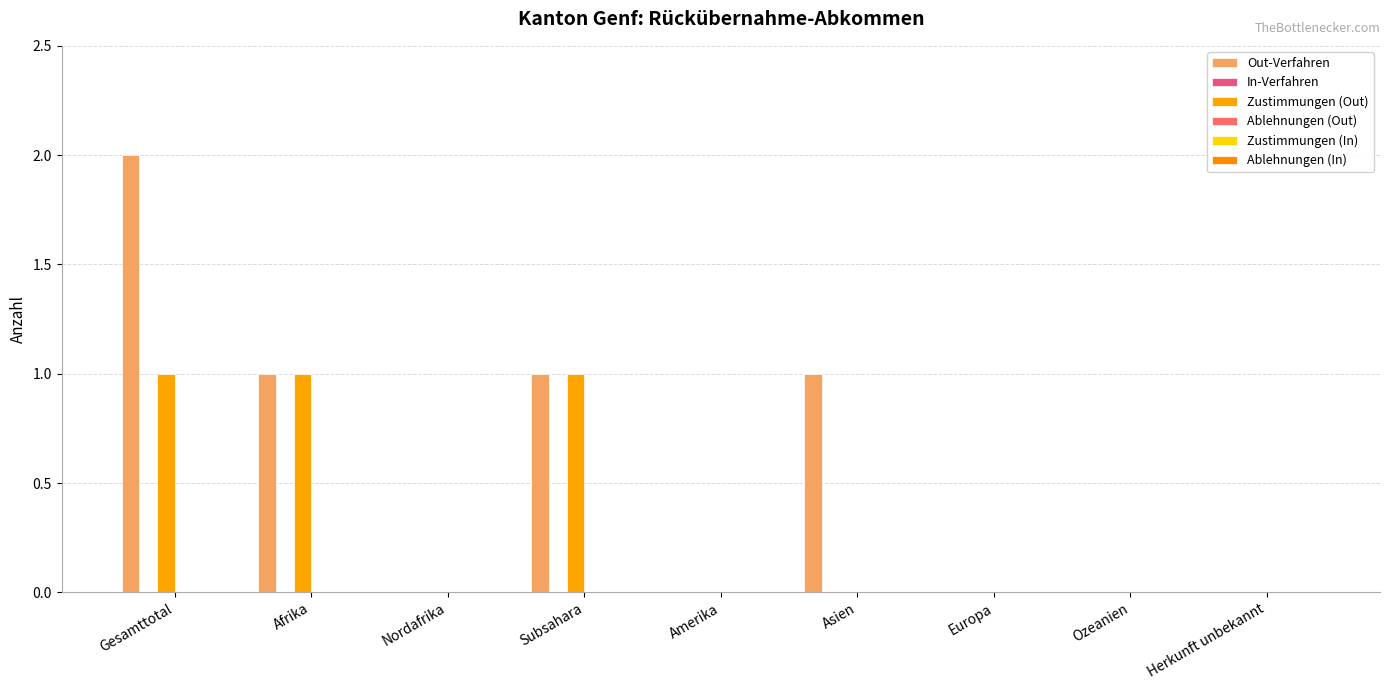

What is the label of the 5th bar from the right?

Amerika